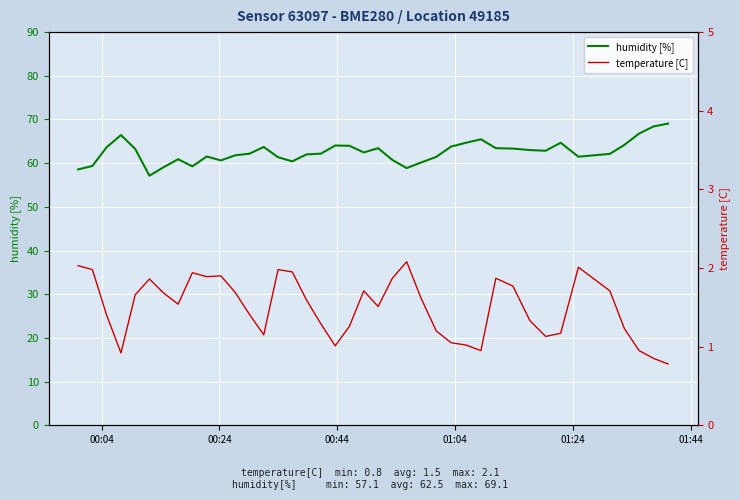

What is the maximum value for humidity [%]?

69.1